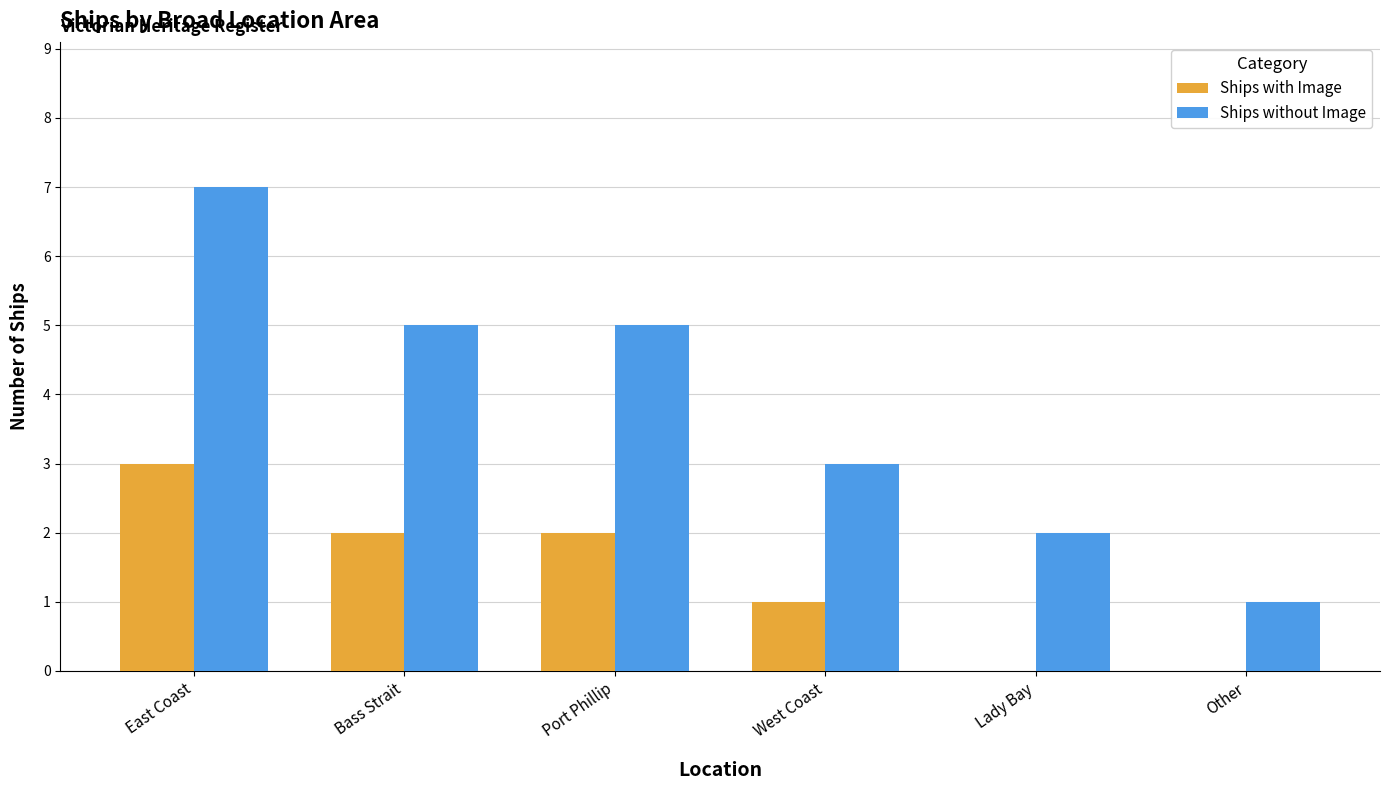

What is the sum of the Ships with Image values at West Coast and Lady Bay?

1